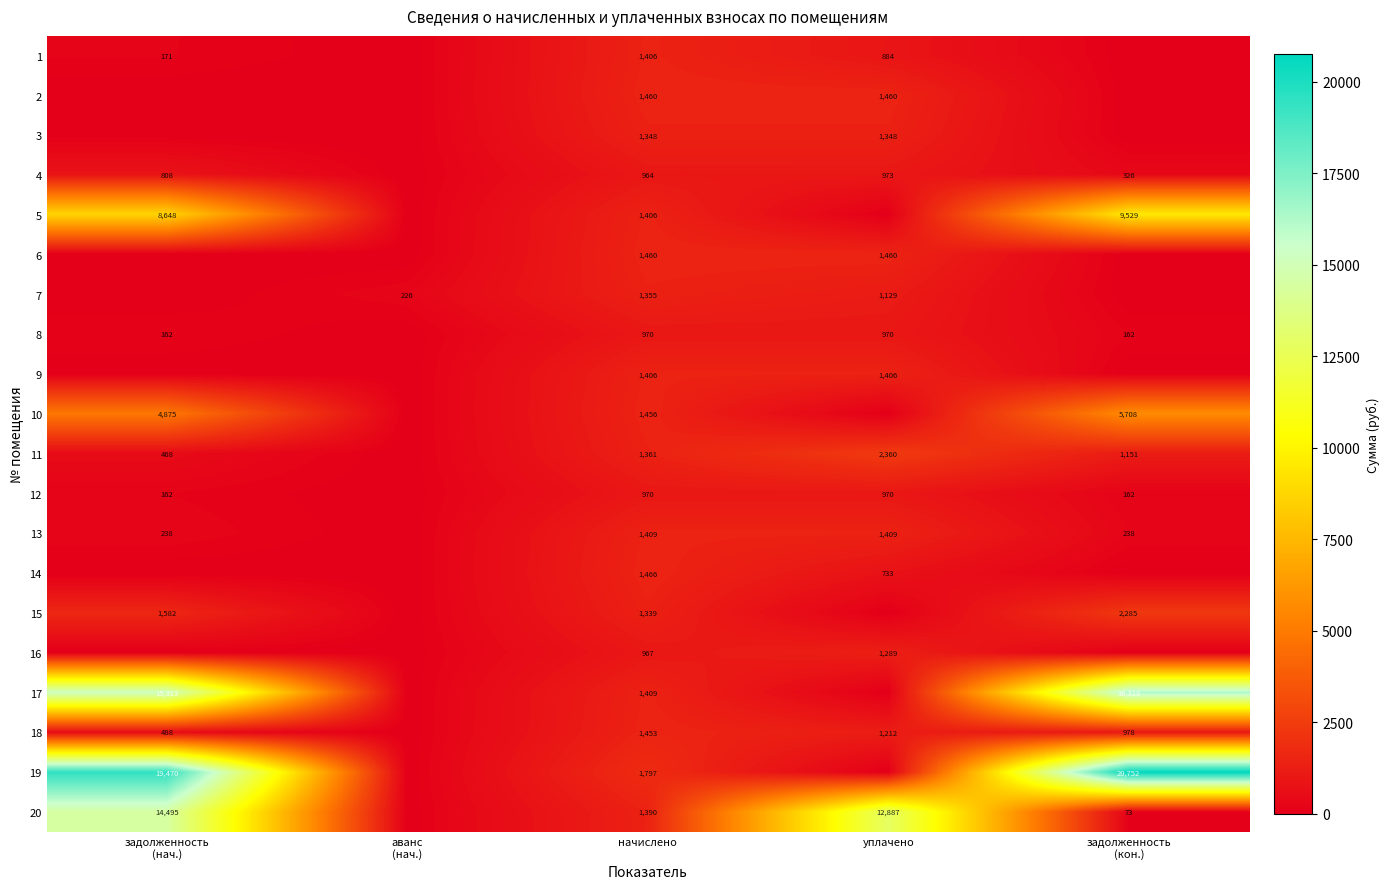

True or false: 12 has a value of 970 at уплачено.

True